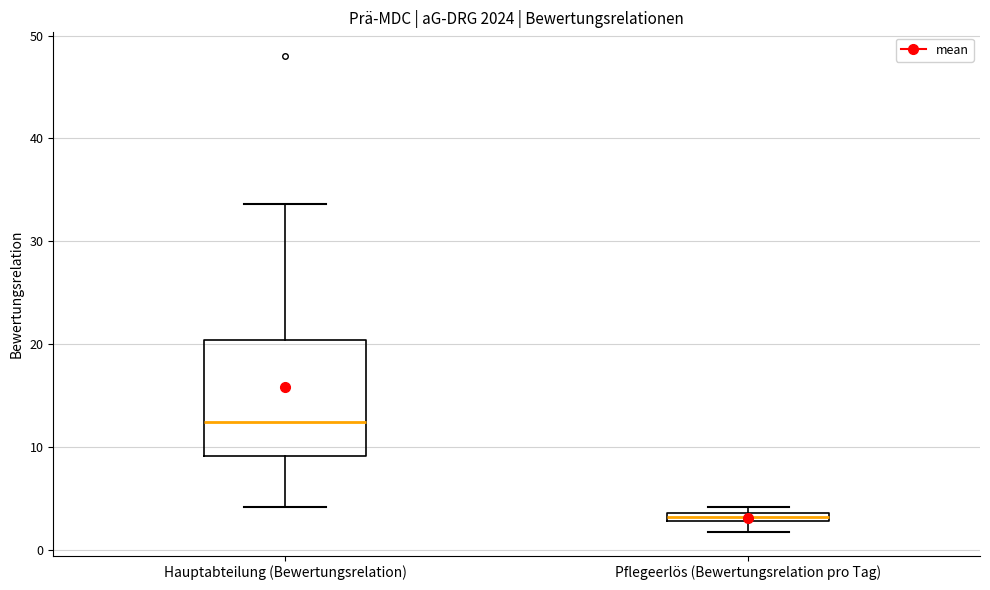

Which box's median line is the lowest?

Pflegeerlös (Bewertungsrelation pro Tag)